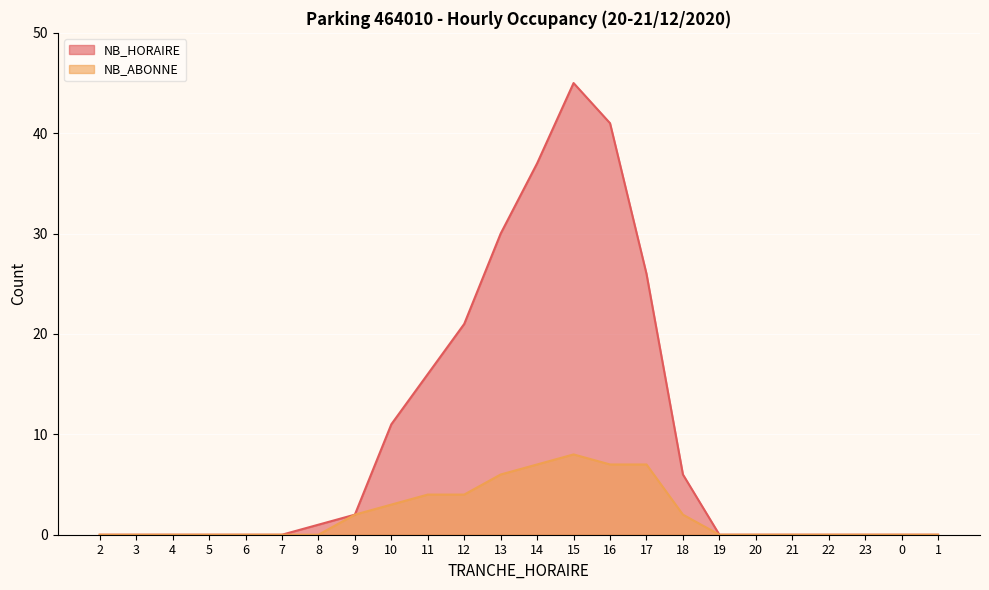

Which category has the highest value in the NB_HORAIRE series?

15